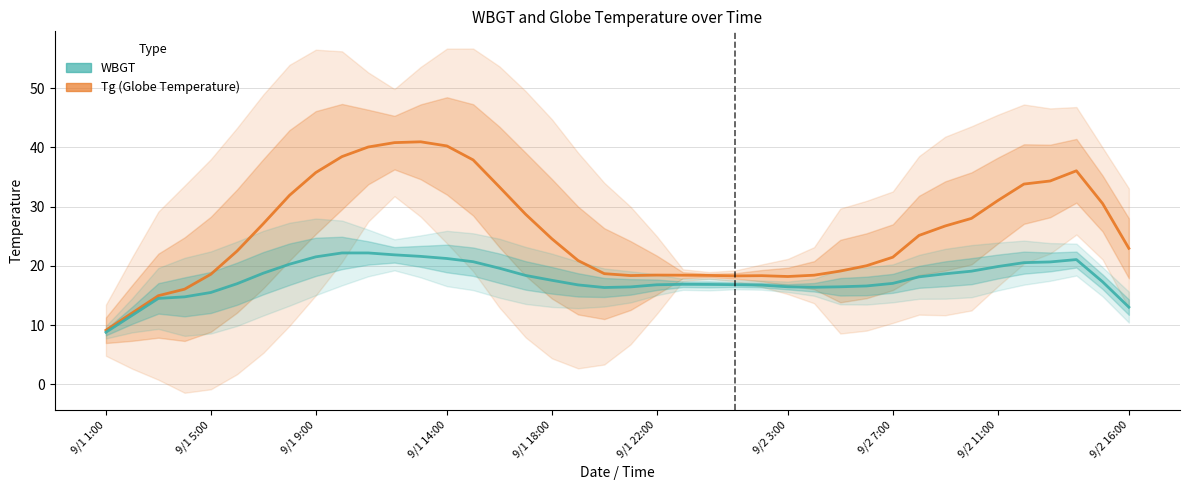

The WBGT series shows 26.2 at 29. True or false?

False